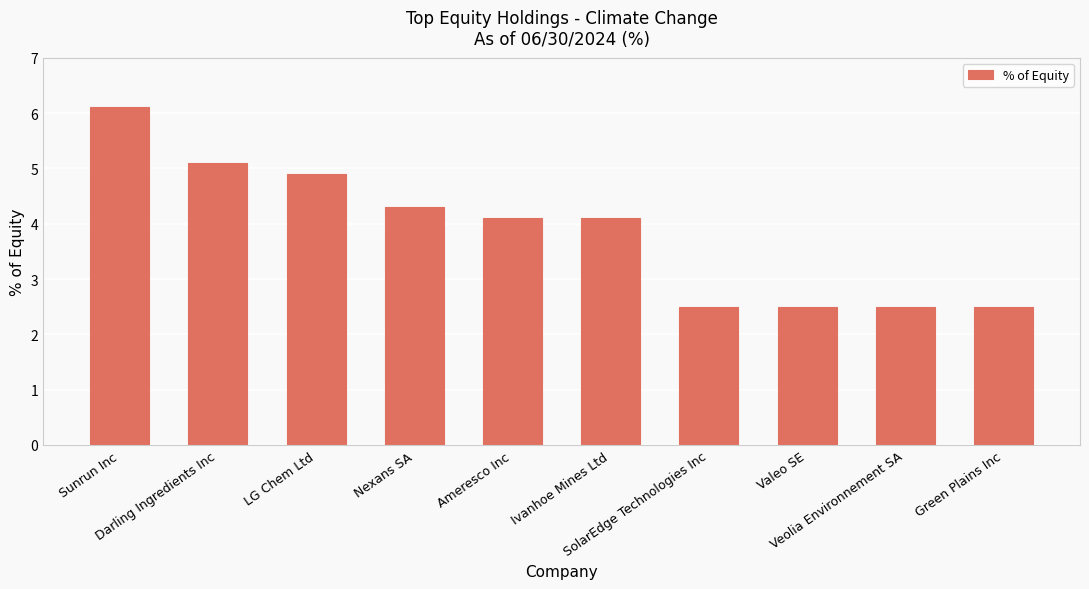

What position from the right is Veolia Environnement SA?

2